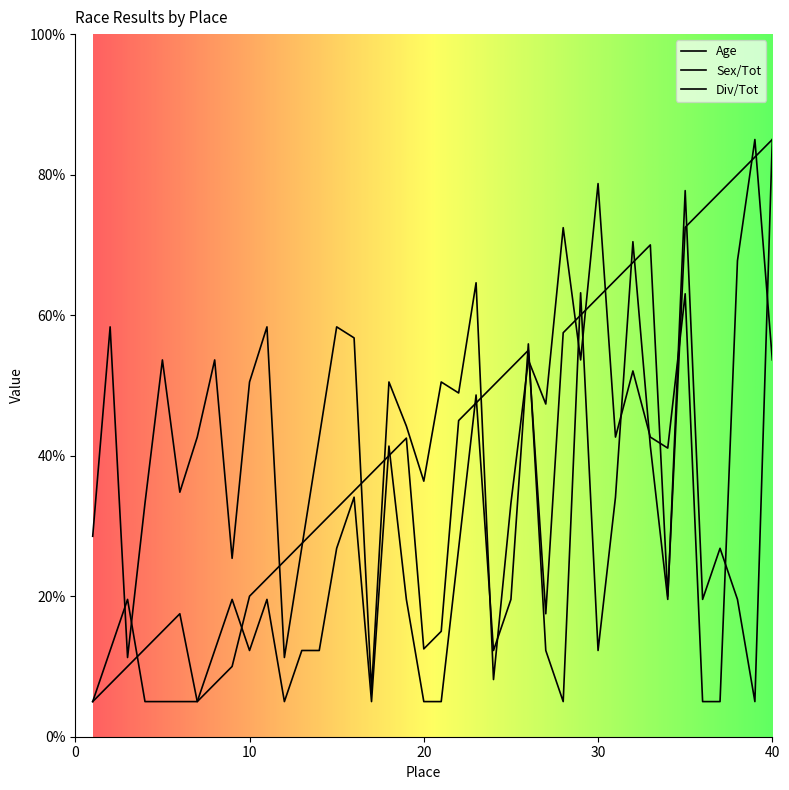

Where is Age nearest to the value 44?

19